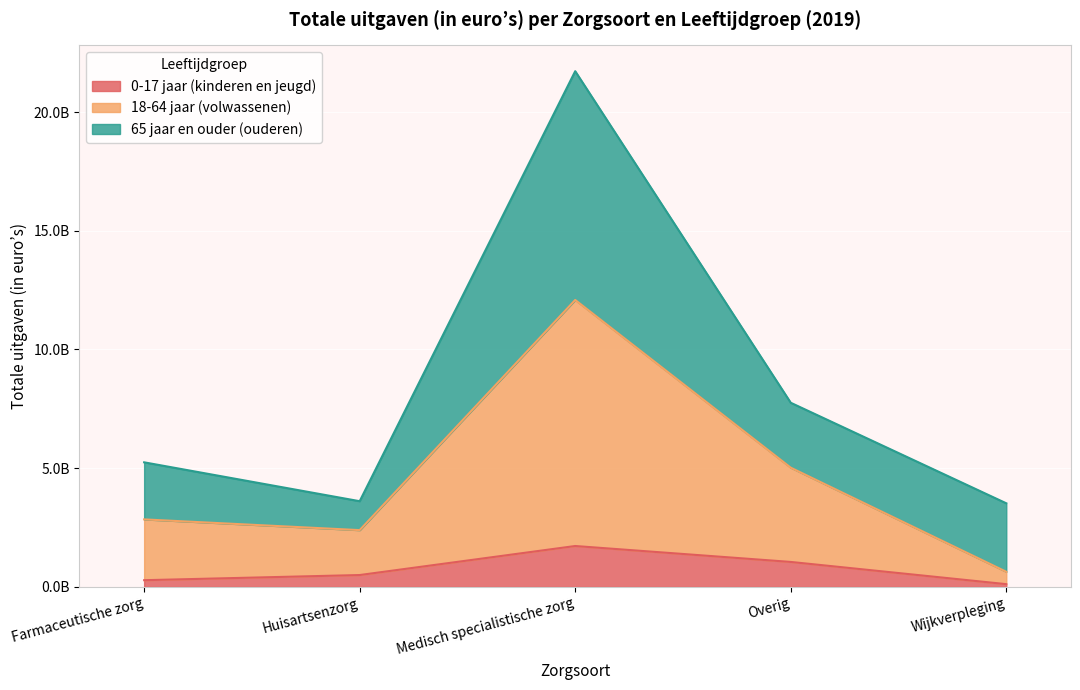

Is it true that 0-17 jaar (kinderen en jeugd) equals 1616346058 at Overig?

False